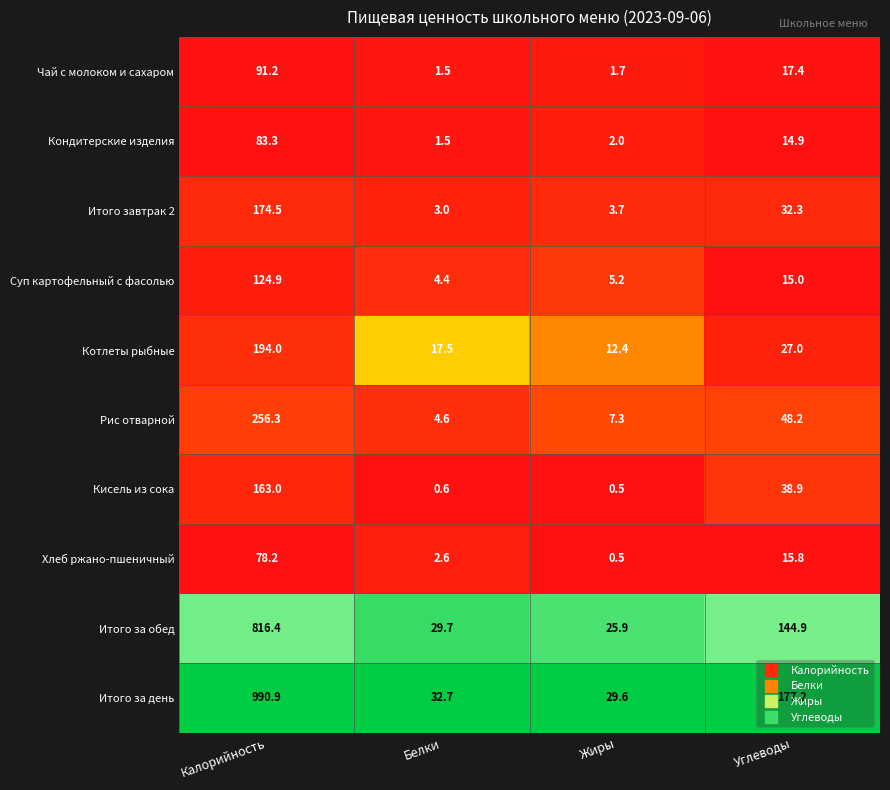

At how many categories does at least one series exceed 0?

4